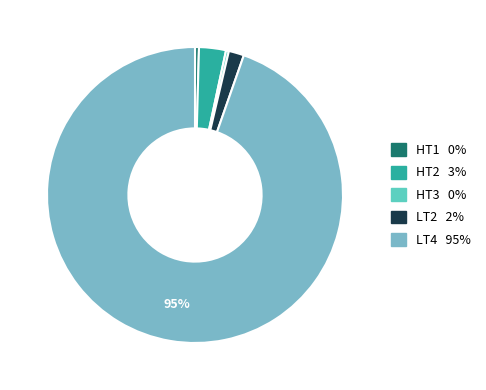

Which category has the biggest portion of the pie?

LT4